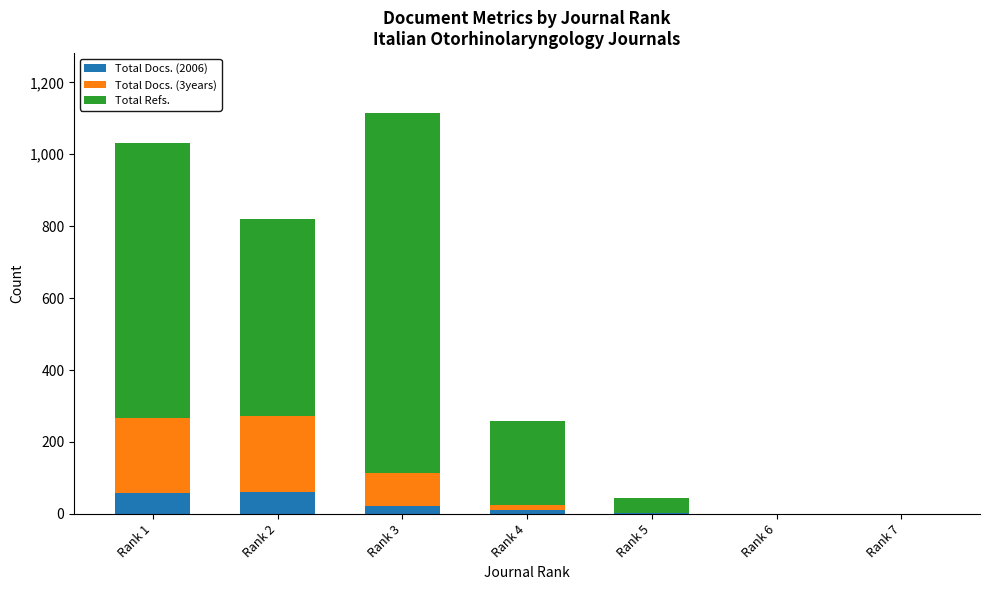

Does the chart contain stacked bars?

Yes